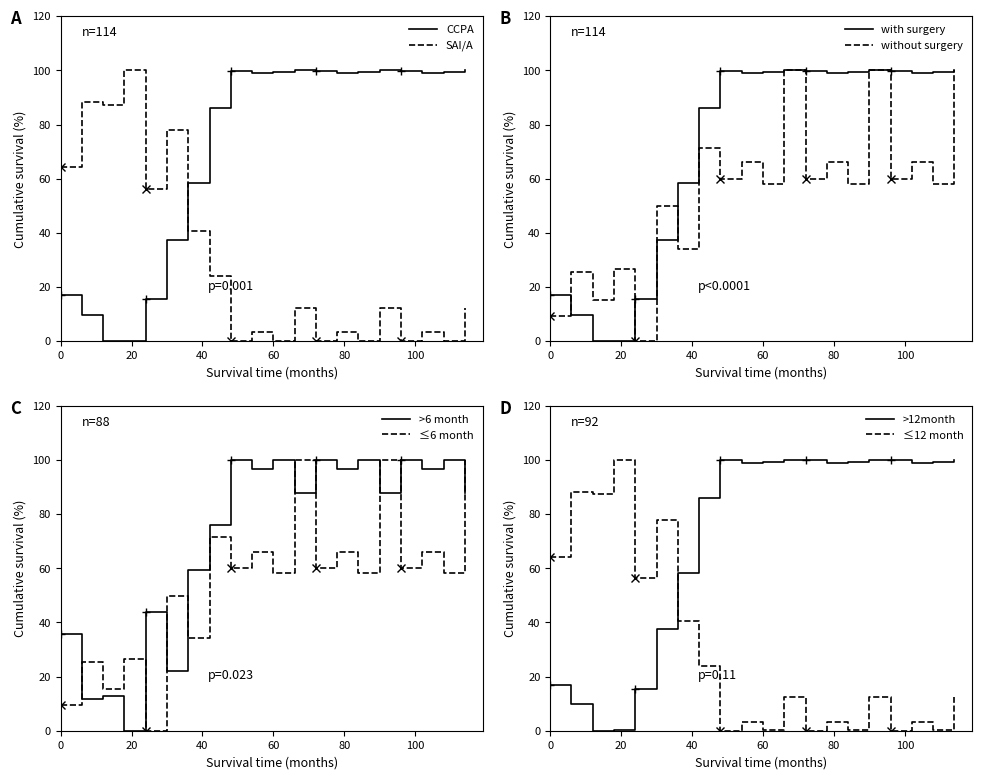

Is this an area chart (filled region under the line)?

No